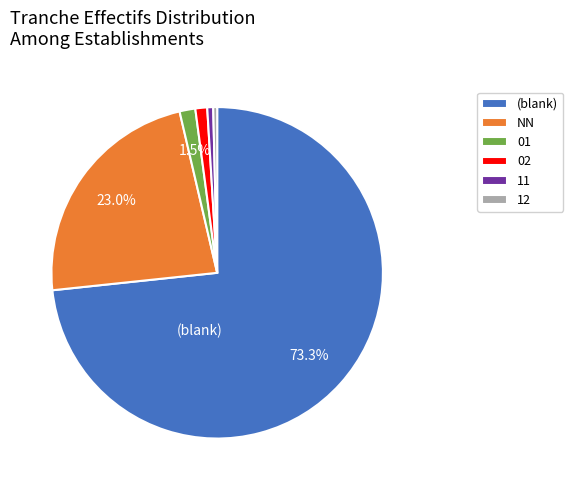

Is there a majority slice in this chart?

Yes